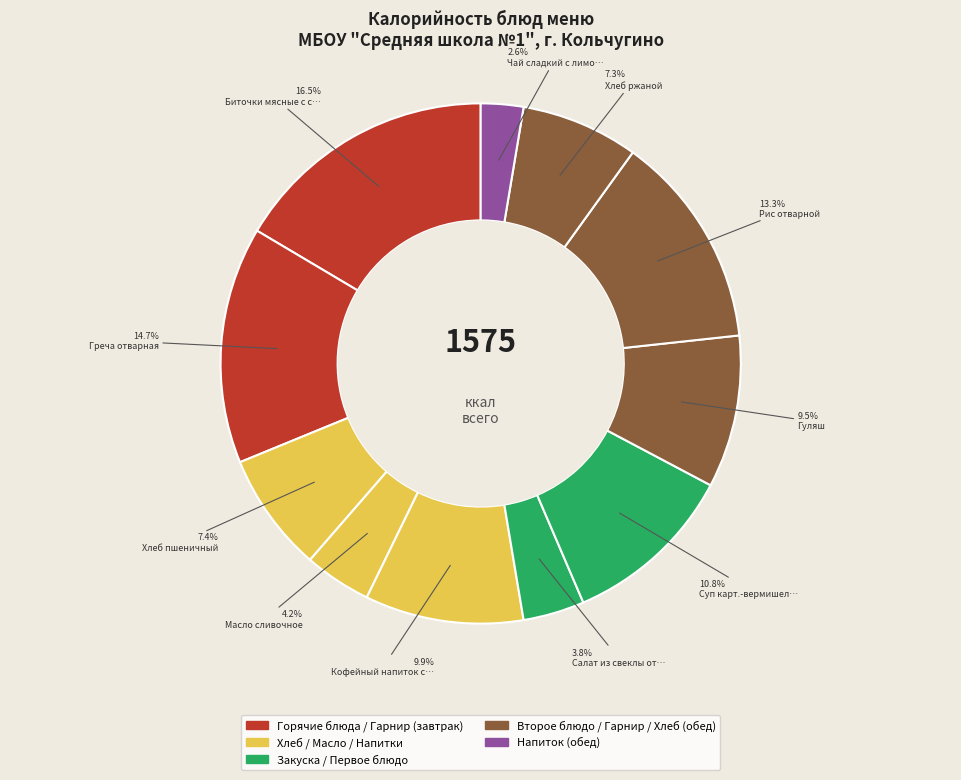

Which slice is the smallest?

Чай сладкий с лимоном